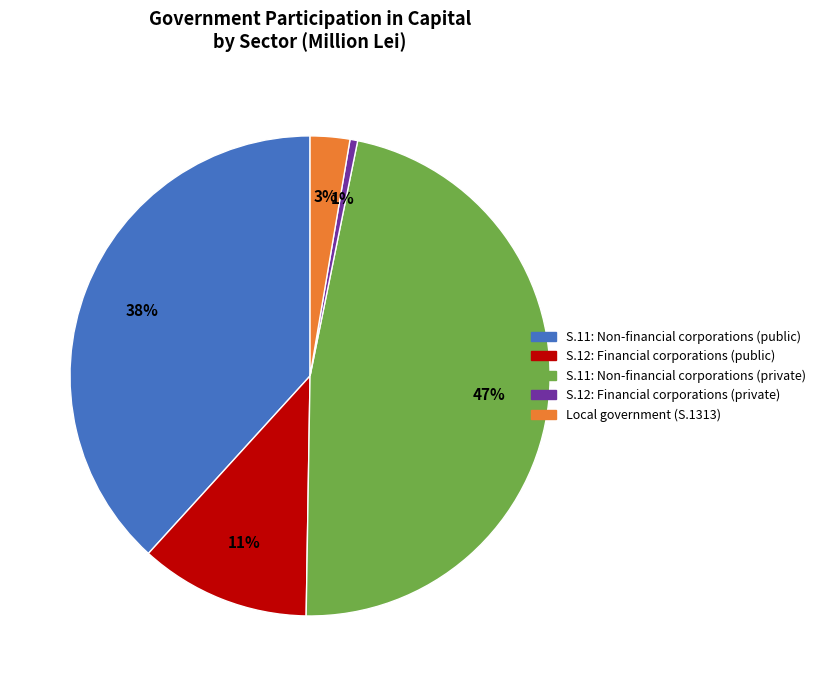

Which category has the biggest portion of the pie?

S.11: Non-financial corporations (private)